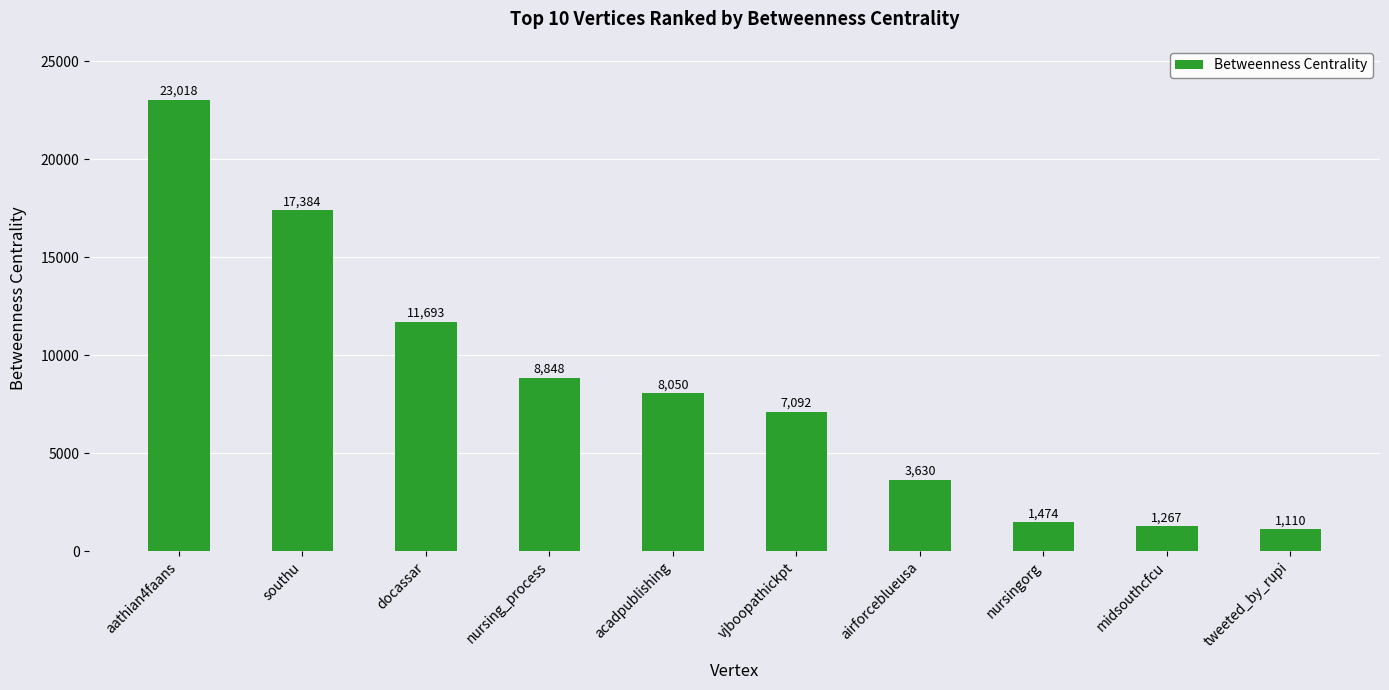

Are the bars horizontal?

No